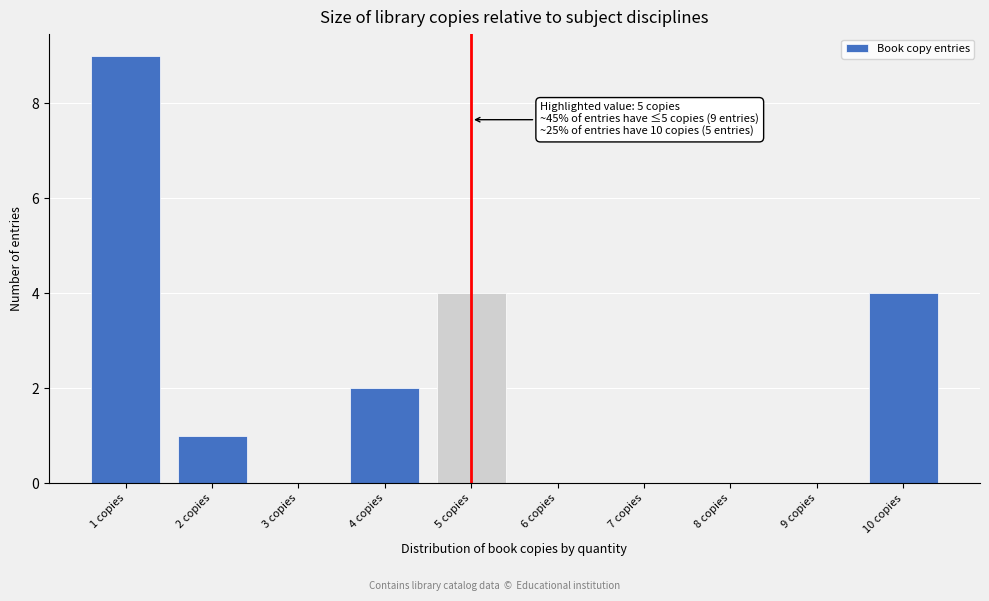

Reading right to left, transcribe all the data shown in this chart.

10 copies=4	9 copies=0	8 copies=0	7 copies=0	6 copies=0	5 copies=4	4 copies=2	3 copies=0	2 copies=1	1 copies=9